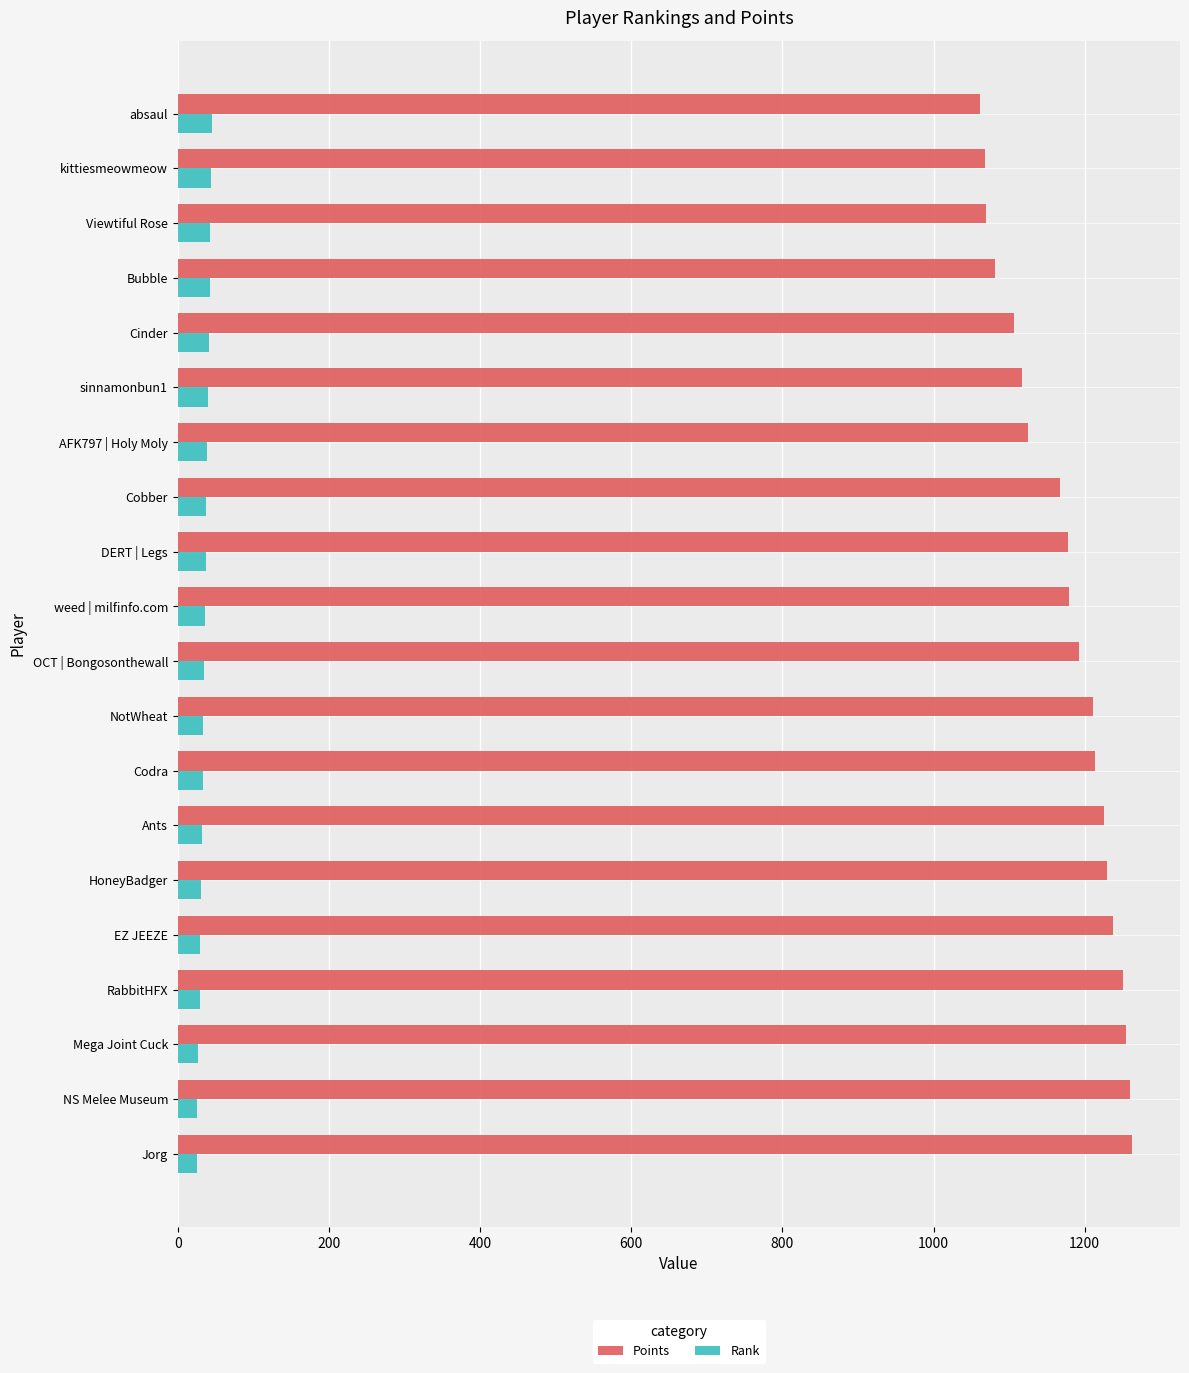

At how many categories does at least one series exceed 308?

20